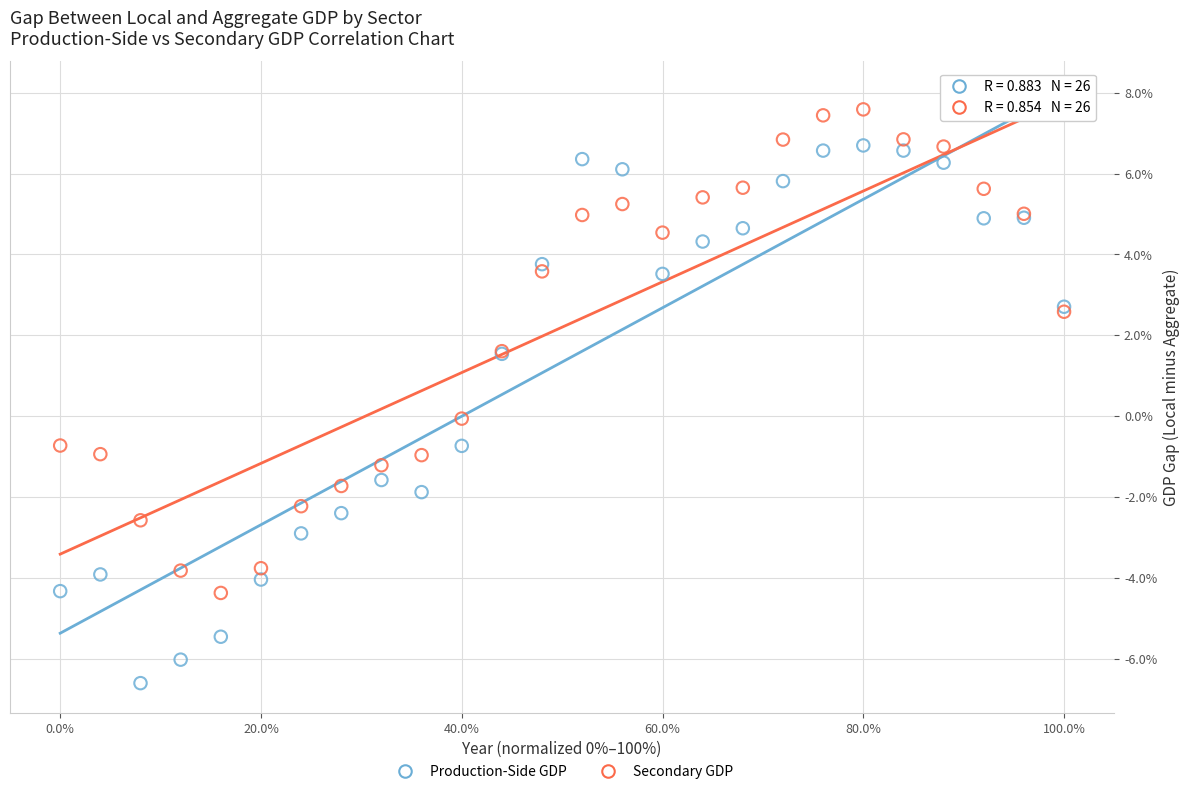

Which series has the largest Y range (max minus min)?

Production-Side GDP